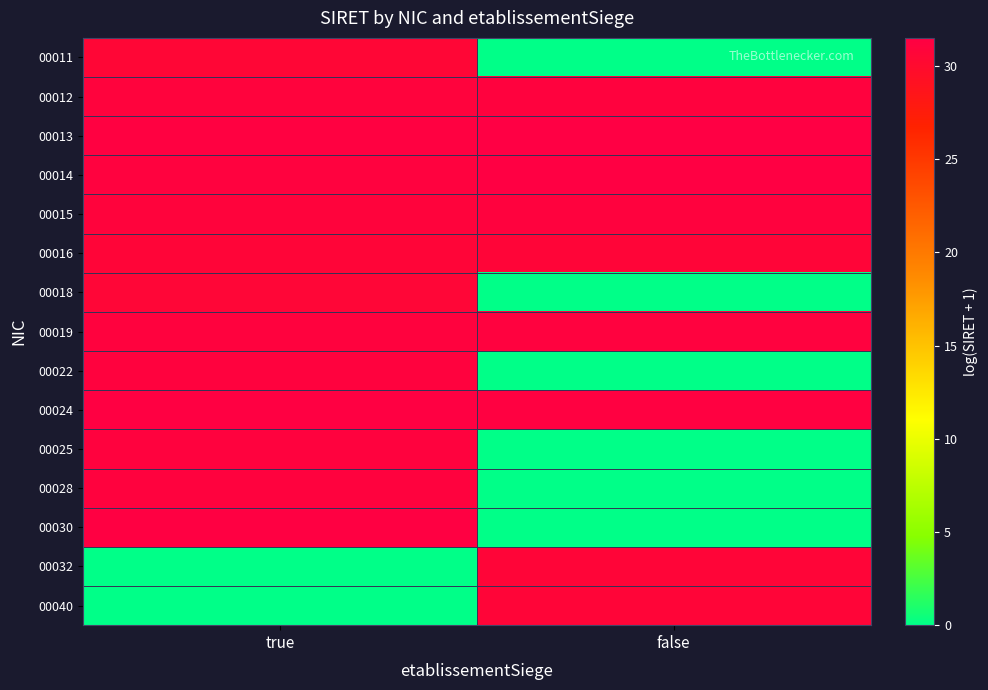

Reading left to right, what are all the values shown in this chart?

00011: true=30.6	false=0.0
00012: true=31.0	false=31.1
00013: true=31.3	false=31.5
00014: true=31.1	false=31.4
00015: true=30.9	false=31.1
00016: true=30.7	false=30.7
00018: true=30.6	false=0.0
00019: true=31.1	false=31.2
00022: true=31.1	false=0.0
00024: true=31.4	false=31.3
00025: true=31.1	false=0.0
00028: true=31.1	false=0.0
00030: true=31.4	false=0.0
00032: true=0.0	false=30.7
00040: true=0.0	false=30.7